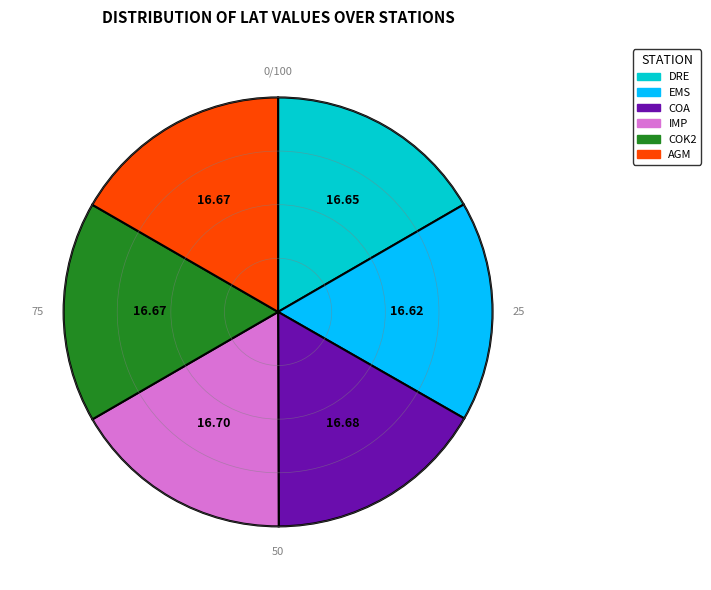

Does COK2 account for over 50% of the chart?

No